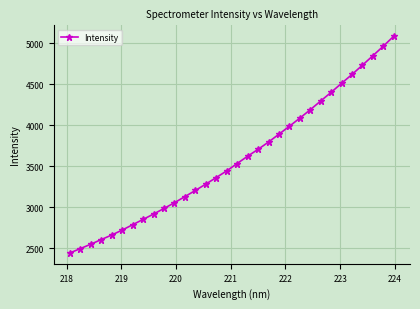

What is the value of the 5th point from the left?

2662.7